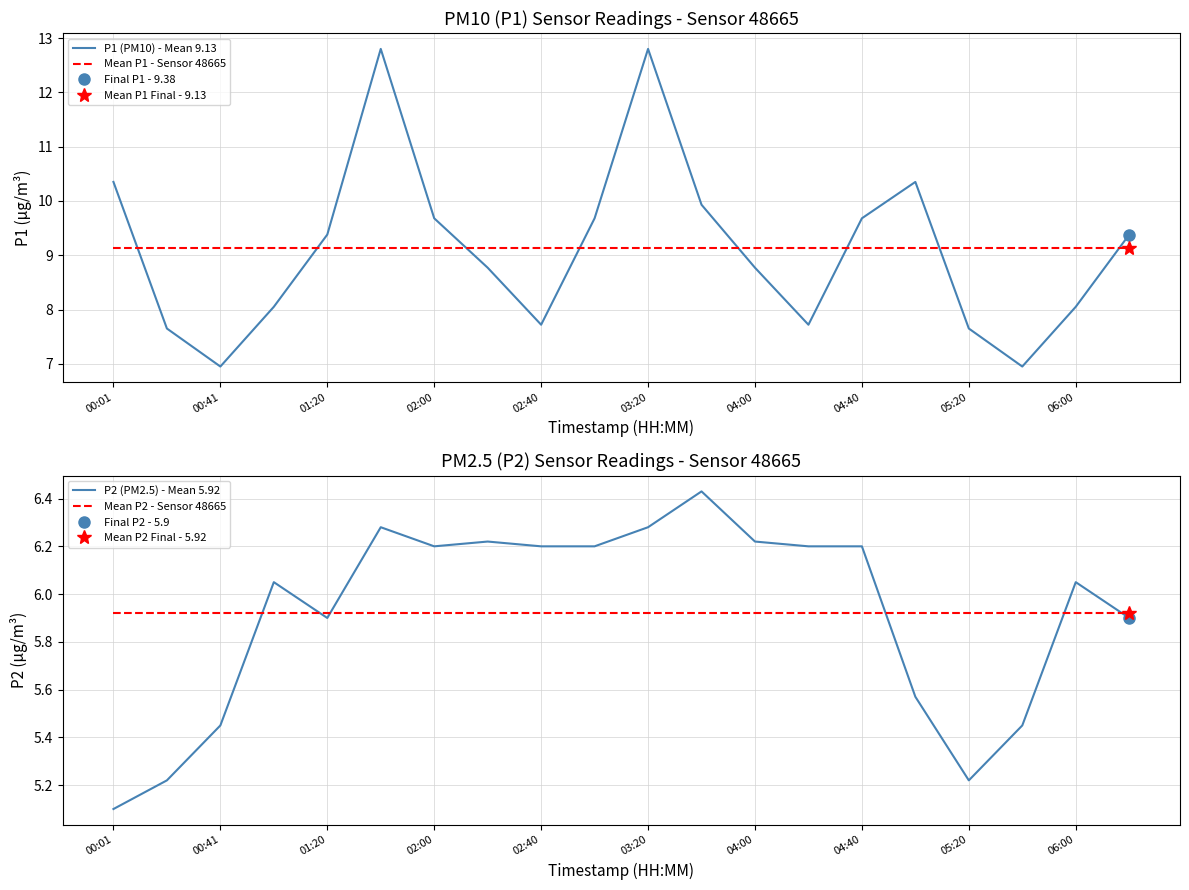

True or false: Mean P1 - Sensor 48665 has a value of 15.7 at 19.

False